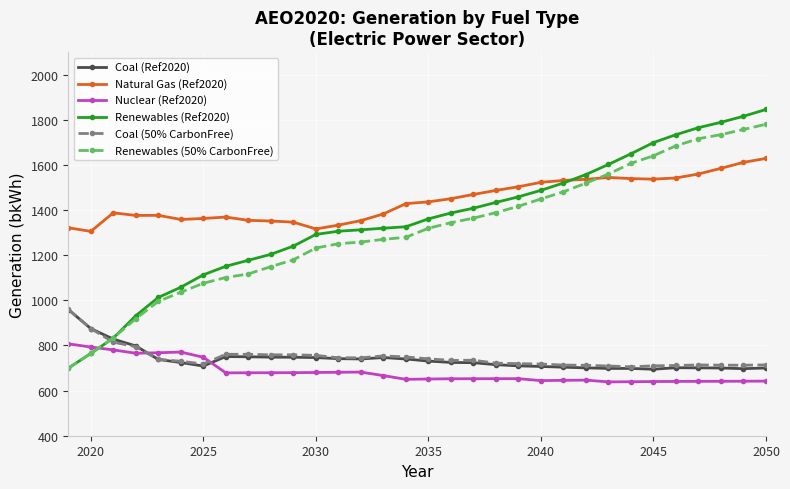

In Coal (Ref2020), how many points are higher than both neighbors (excluding endpoints)?

3